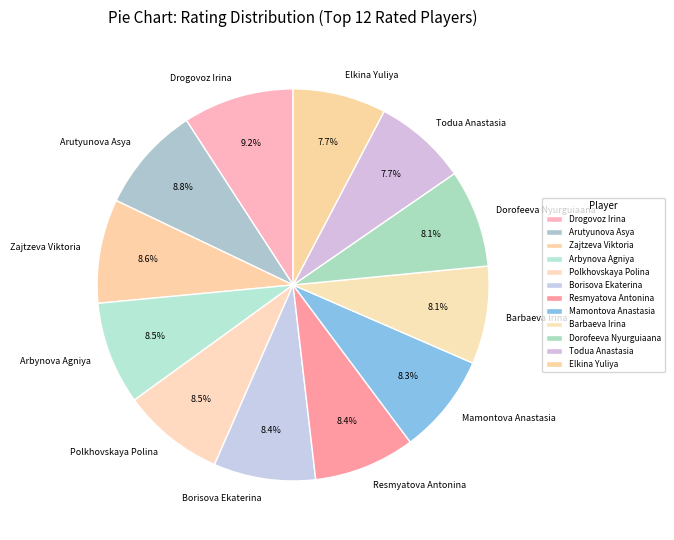

To the nearest percent, what is the difference between the largest and smallest slice percentages?

1%